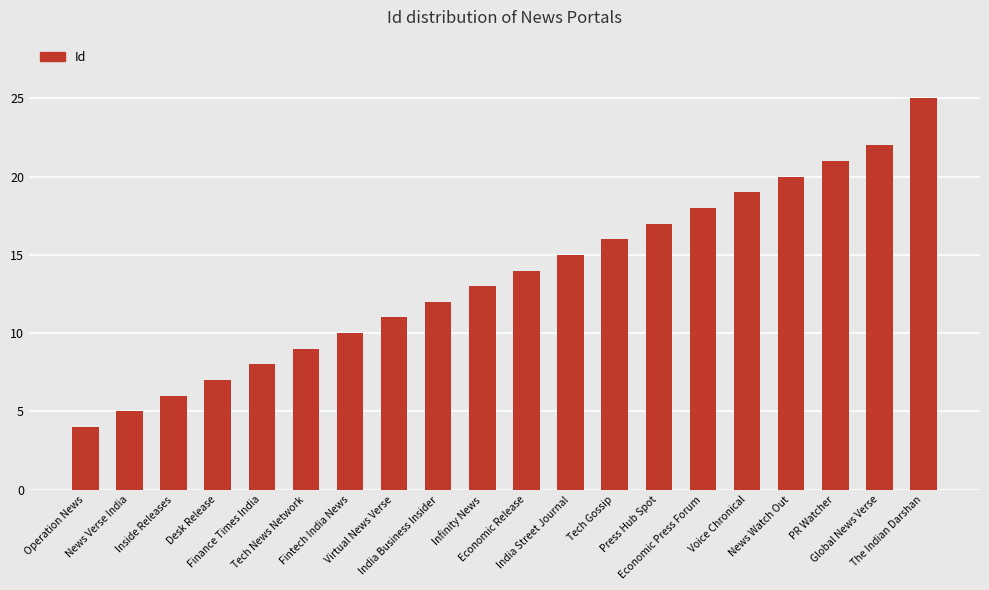

Reading left to right, extract all data points from this chart.

Operation News=4	News Verse India=5	Inside Releases=6	Desk Release=7	Finance Times India=8	Tech News Network=9	Fintech India News=10	Virtual News Verse=11	India Business Insider=12	Infinity News=13	Economic Release=14	India Street Journal=15	Tech Gossip=16	Press Hub Spot=17	Economic Press Forum=18	Voice Chronical=19	News Watch Out=20	PR Watcher=21	Global News Verse=22	The Indian Darshan=25